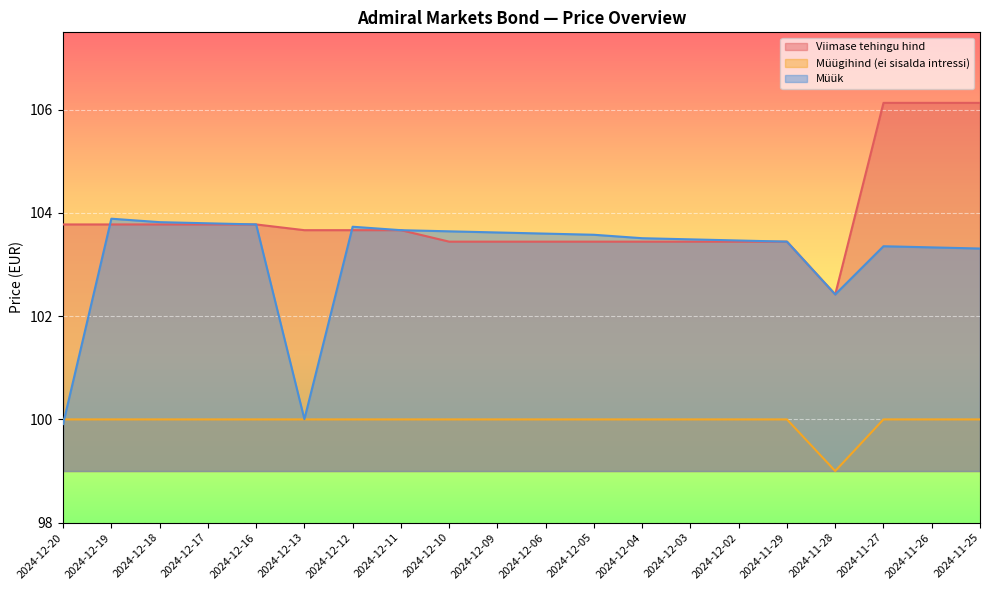

List the series in order of their peak value, lowest first.

Müügihind (ei sisalda intressi), Müük, Viimase tehingu hind